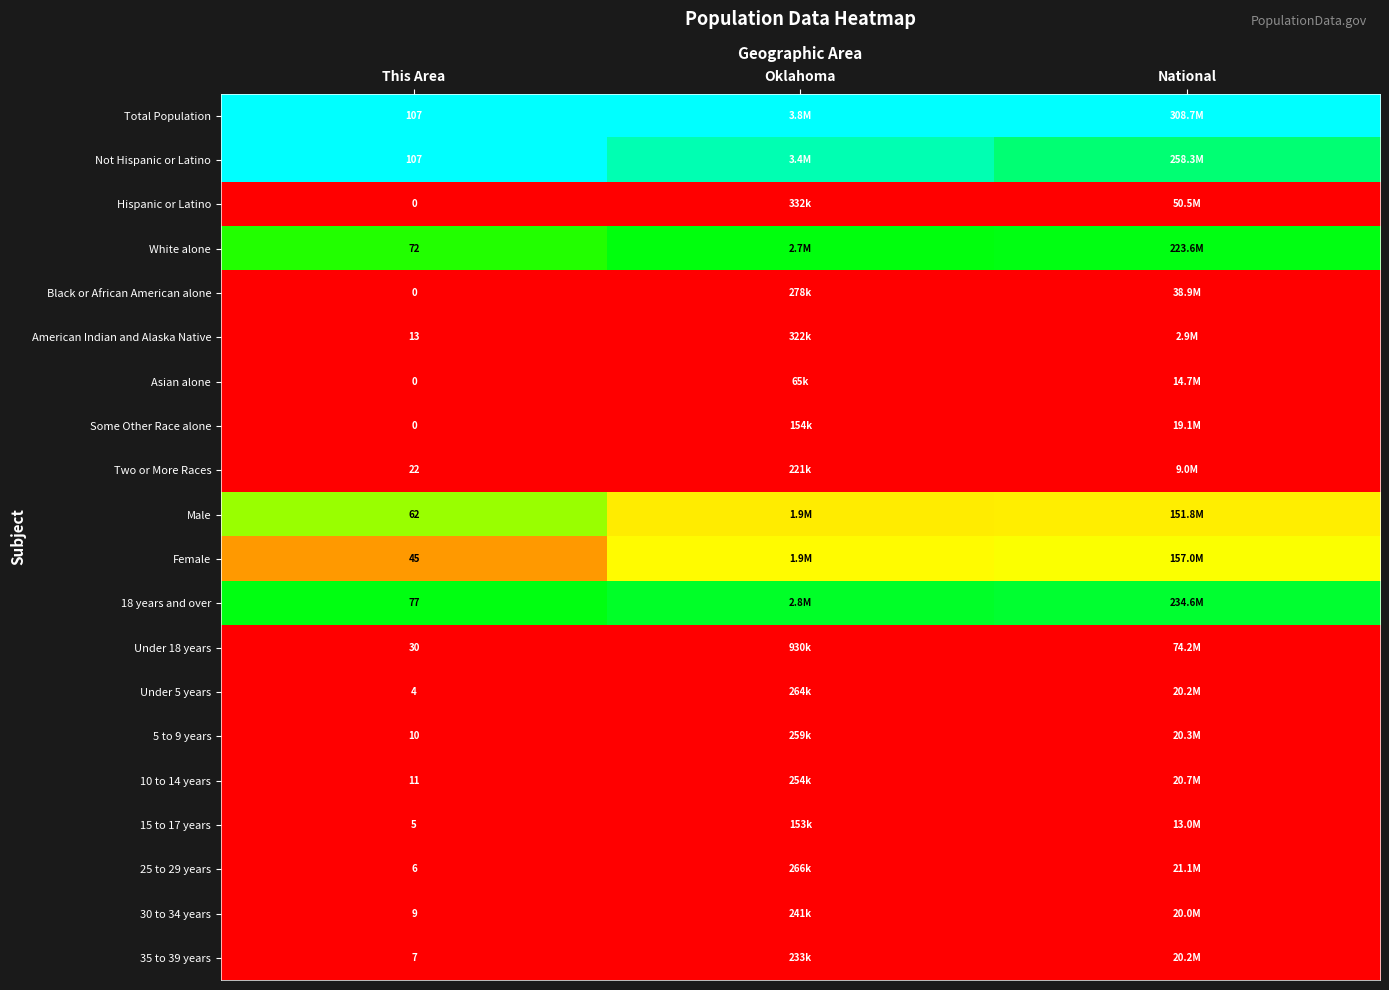

Is the value of 30 to 34 years at This Area greater than the value of Female at This Area?

No